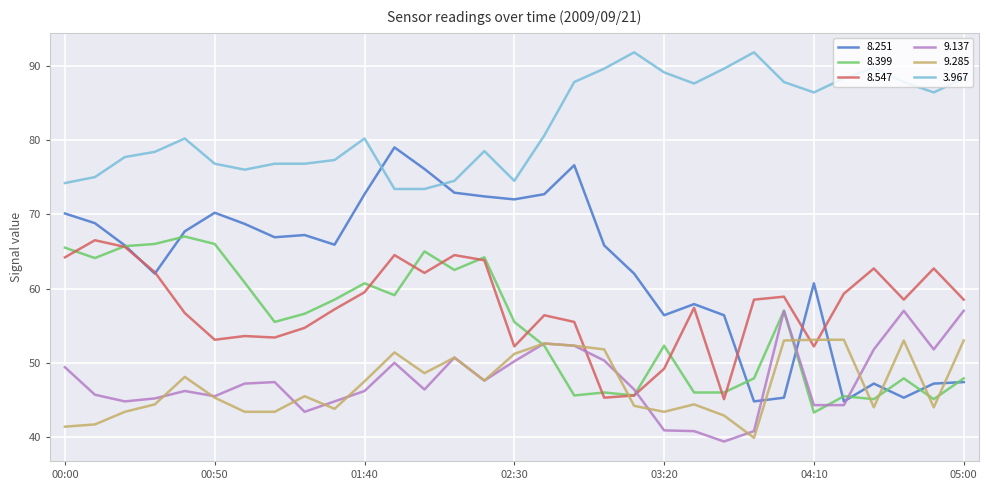

Which series has the largest total across all categories?

3.967